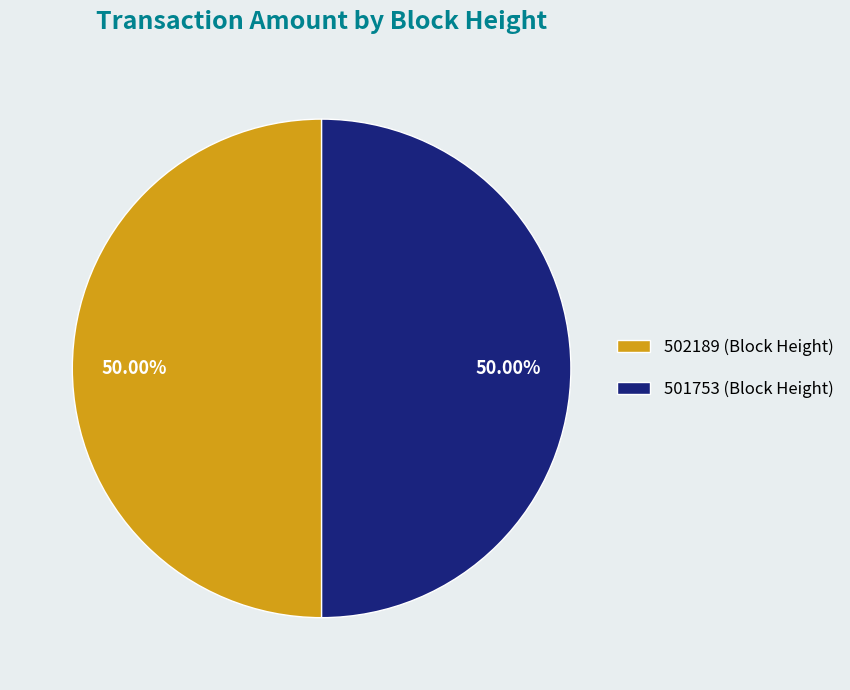

The 501753 slice represents 91% of the pie. True or false?

False